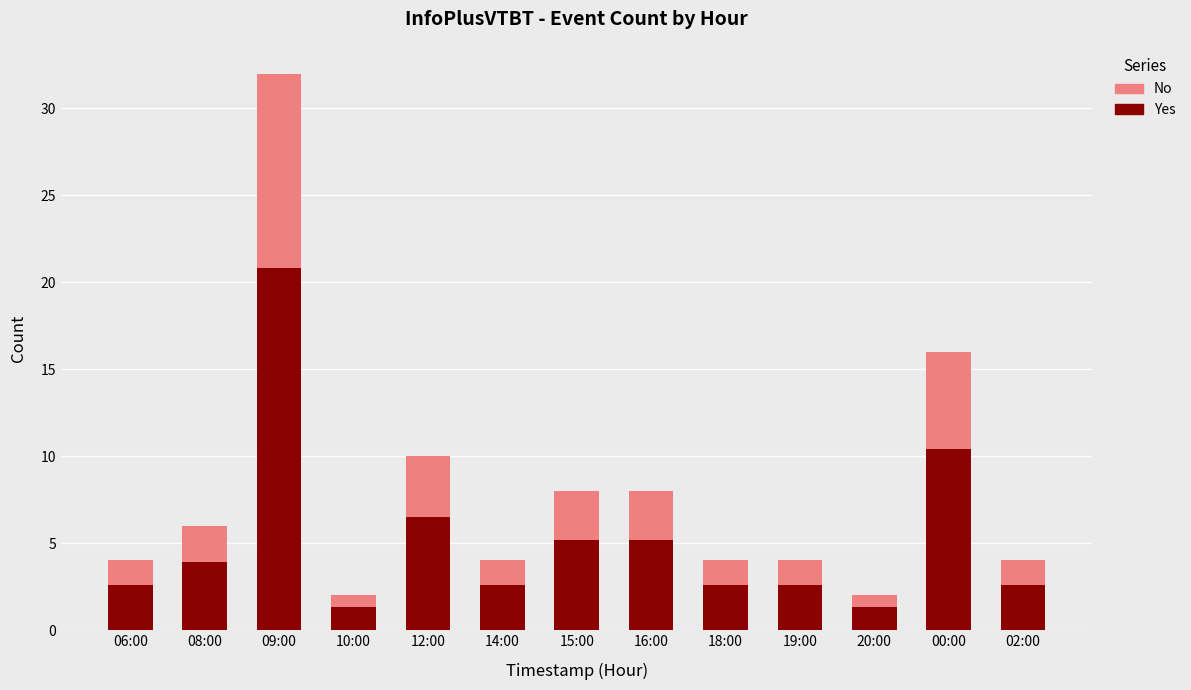

At which category is the sum across all series the highest?

09:00